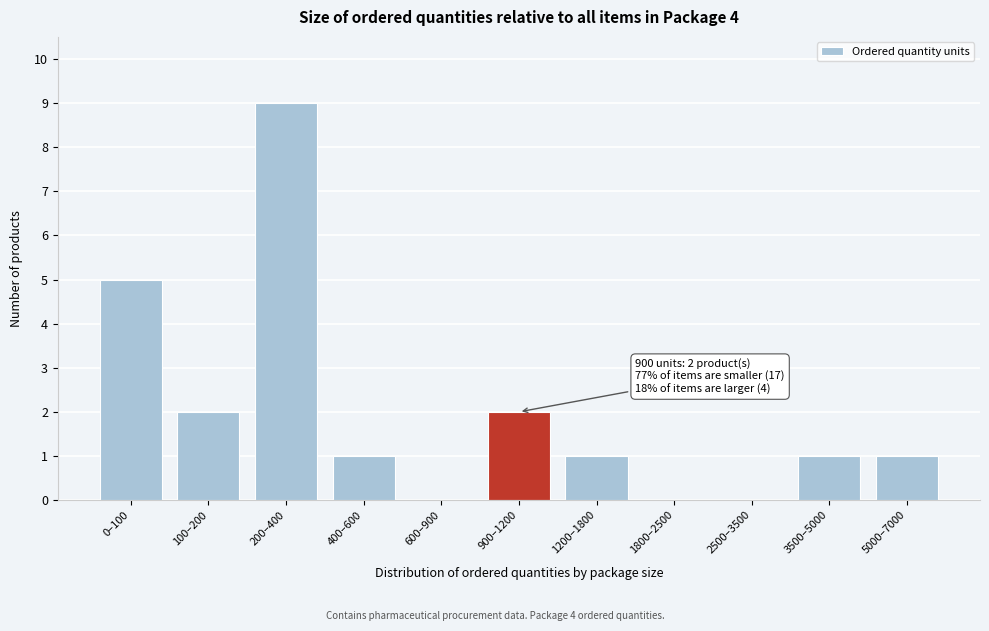

Reading left to right, what are all the values shown in this chart?

0–100=5	100–200=2	200–400=9	400–600=1	600–900=0	900–1200=2	1200–1800=1	1800–2500=0	2500–3500=0	3500–5000=1	5000–7000=1